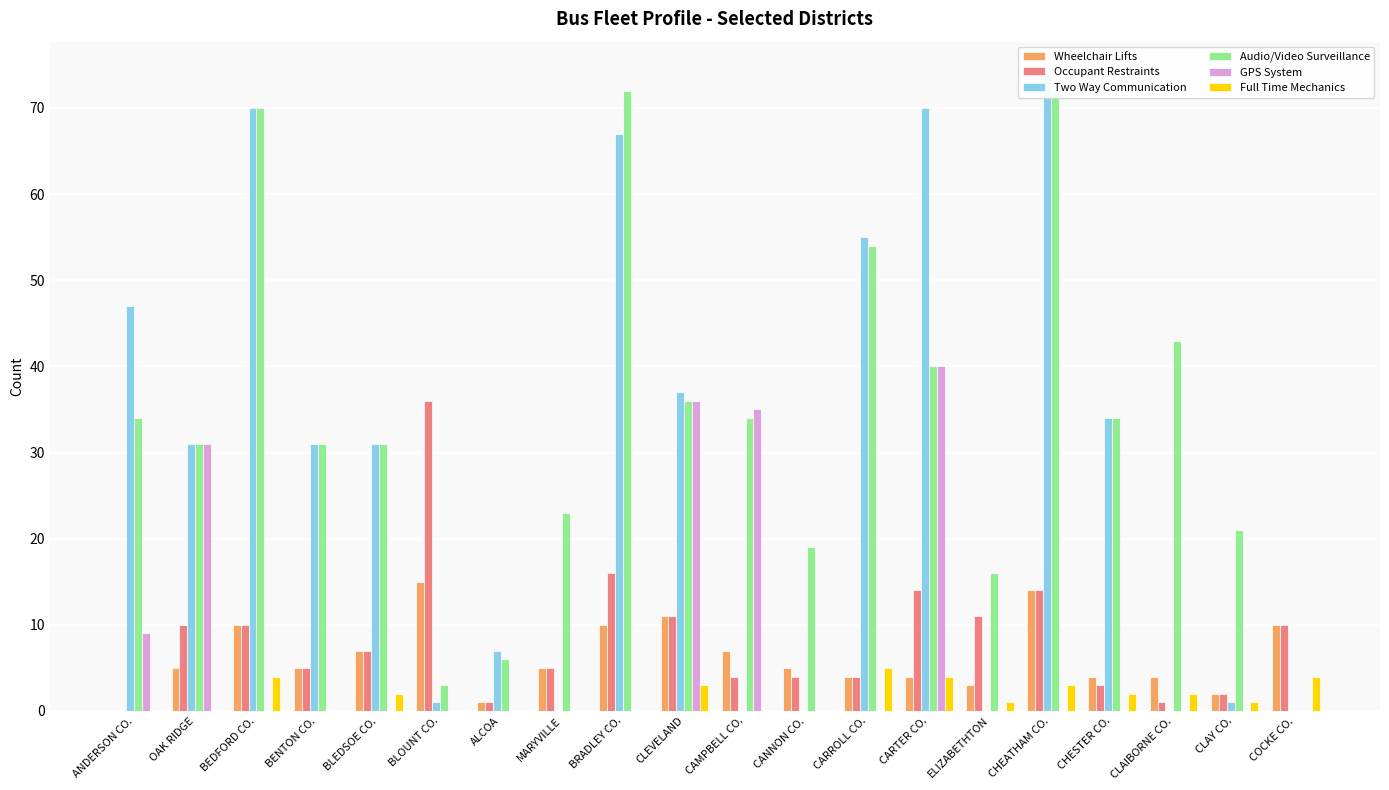

What is the label of the 1st bar from the left?

ANDERSON CO.